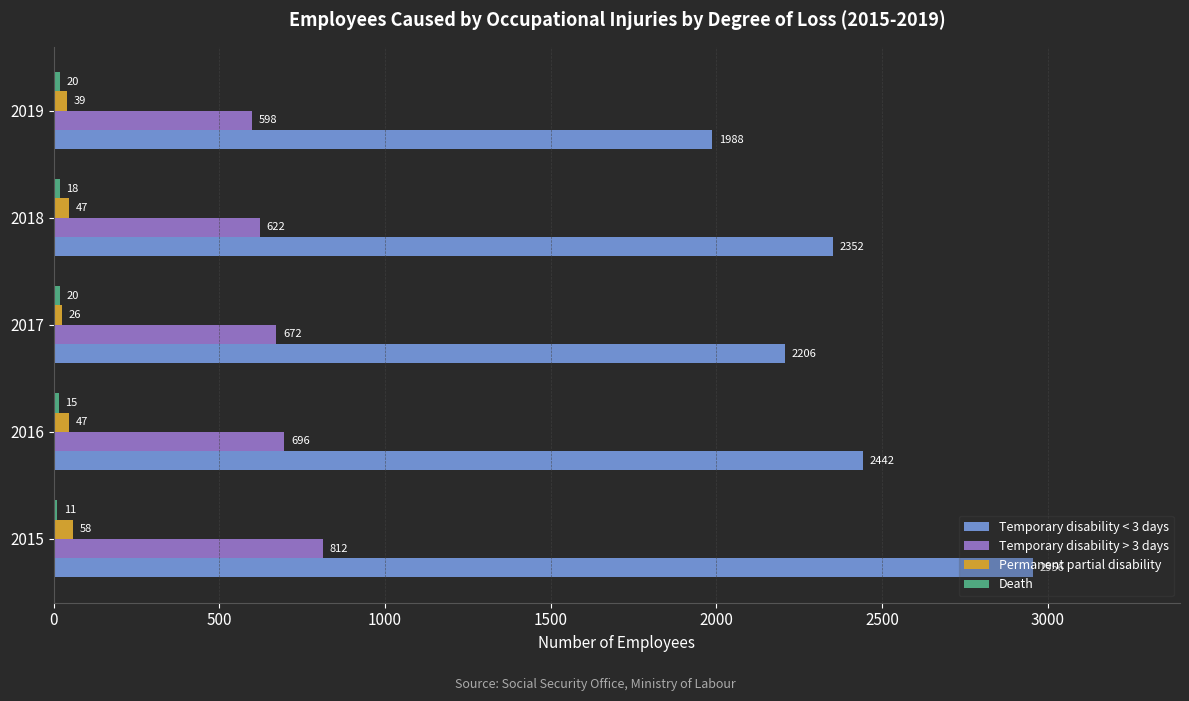

Is it true that Temporary disability > 3 days equals 672 at 2017?

True